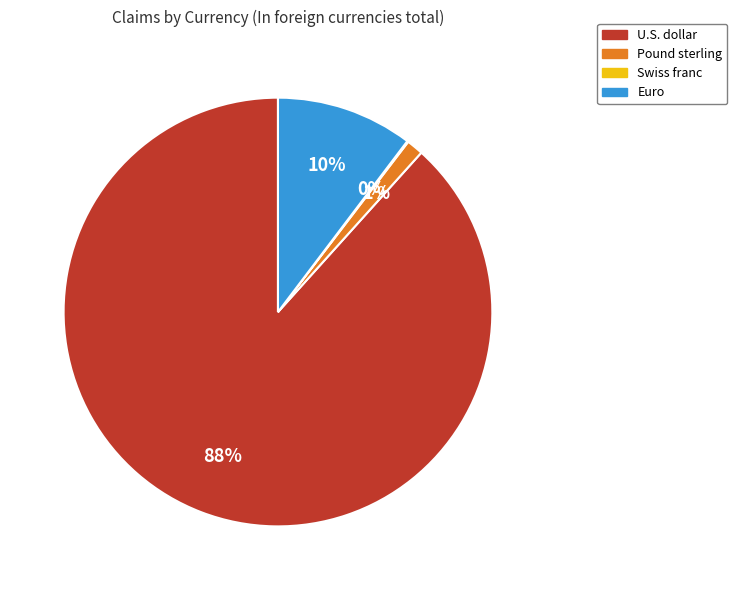

Which category has the biggest portion of the pie?

U.S. dollar